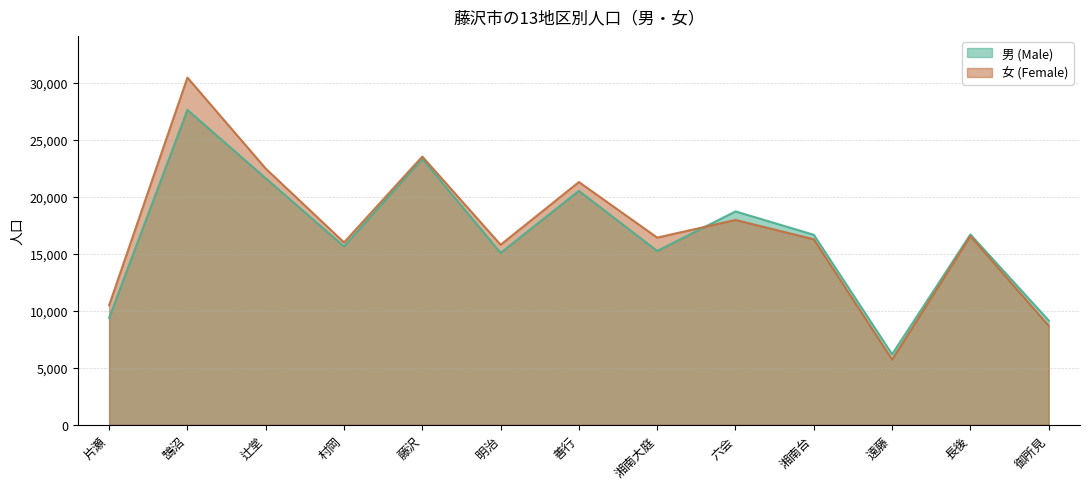

True or false: 女 (Female) and 男 (Male) cross at least once.

True